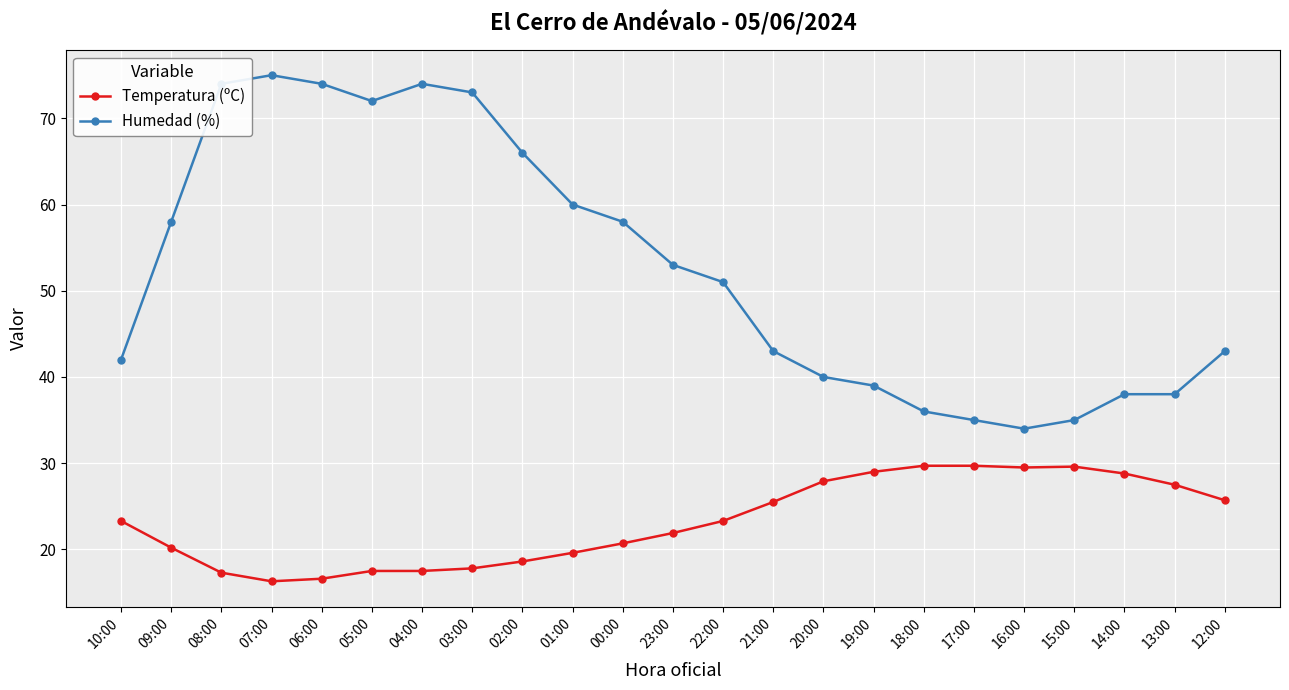

True or false: Humedad (%) and Temperatura (ºC) intersect in this chart.

False